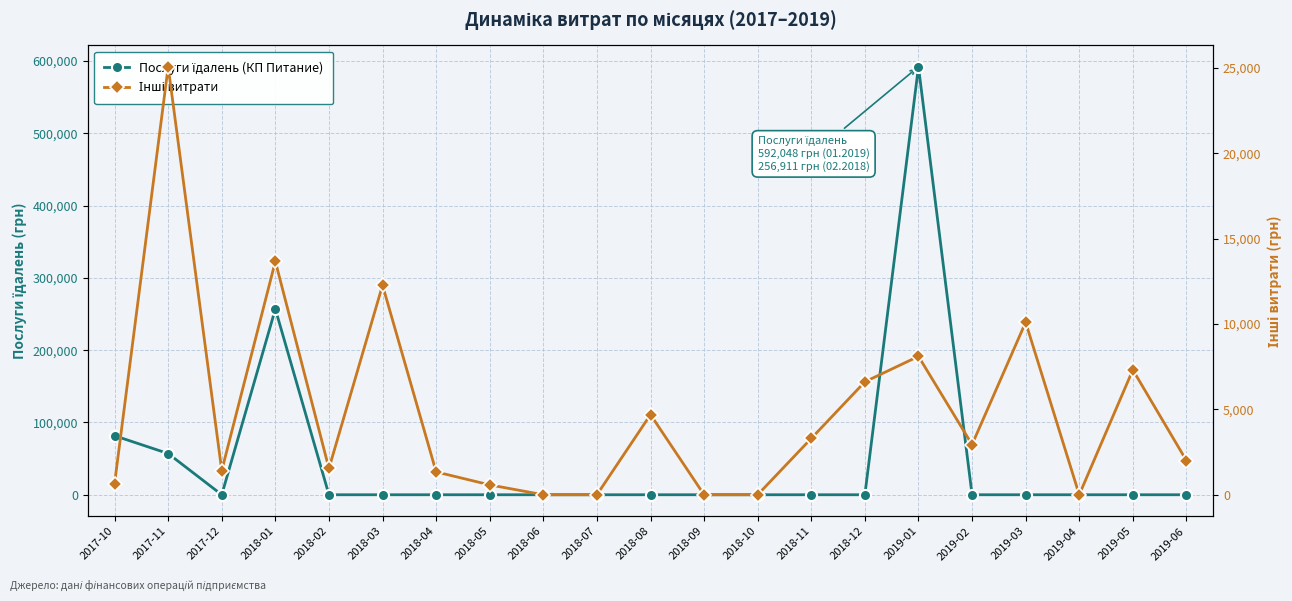

Rank the series by their maximum value, from highest to lowest.

Послуги їдалень (КП Питание), Інші витрати